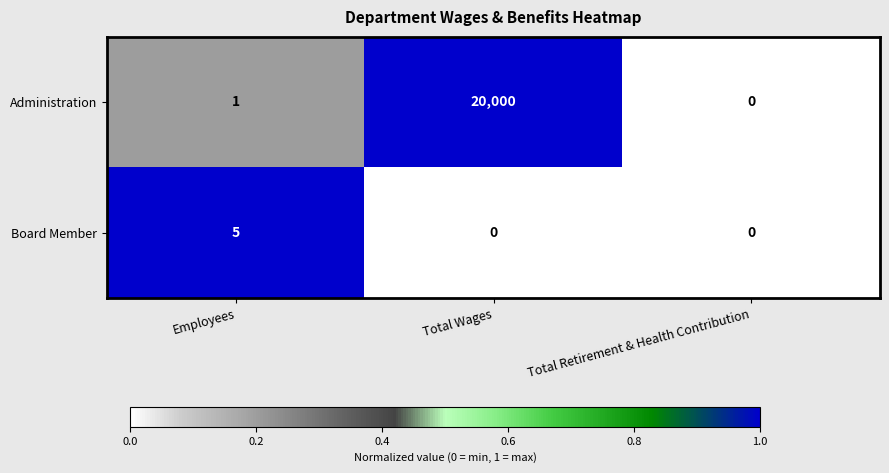

Between Employees and Total Retirement & Health Contribution, which series saw the biggest shift?

Board Member